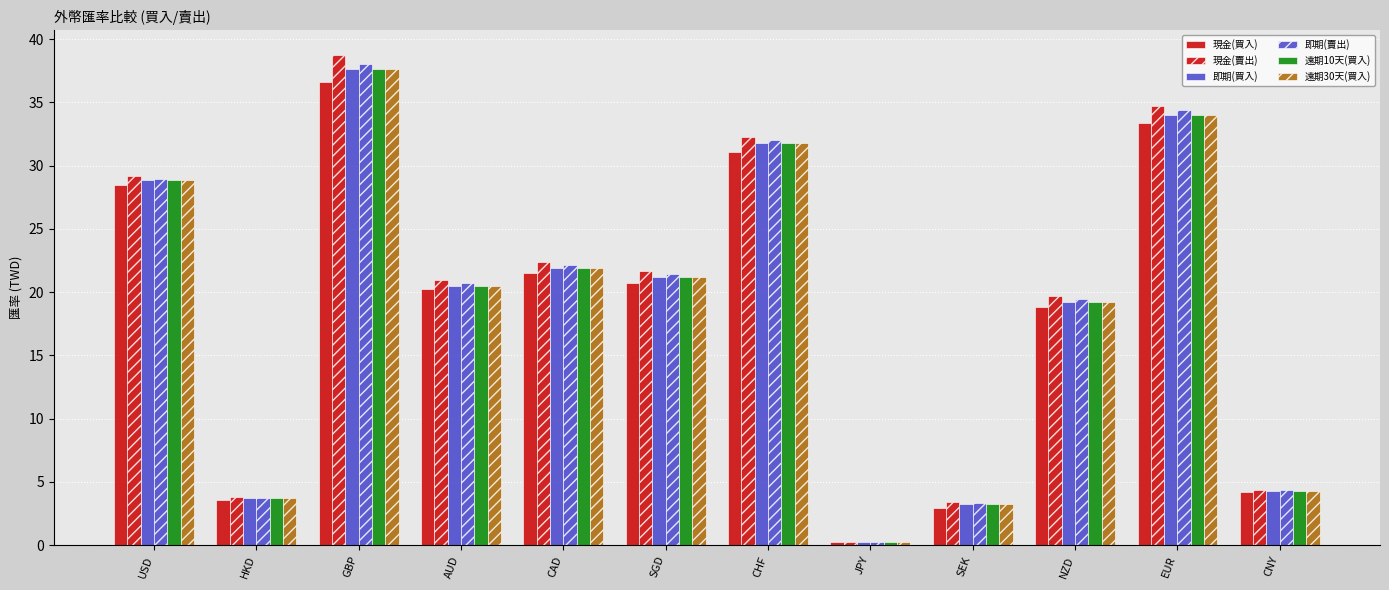

The value of 遠期10天(買入) at CHF is 17.0. True or false?

False